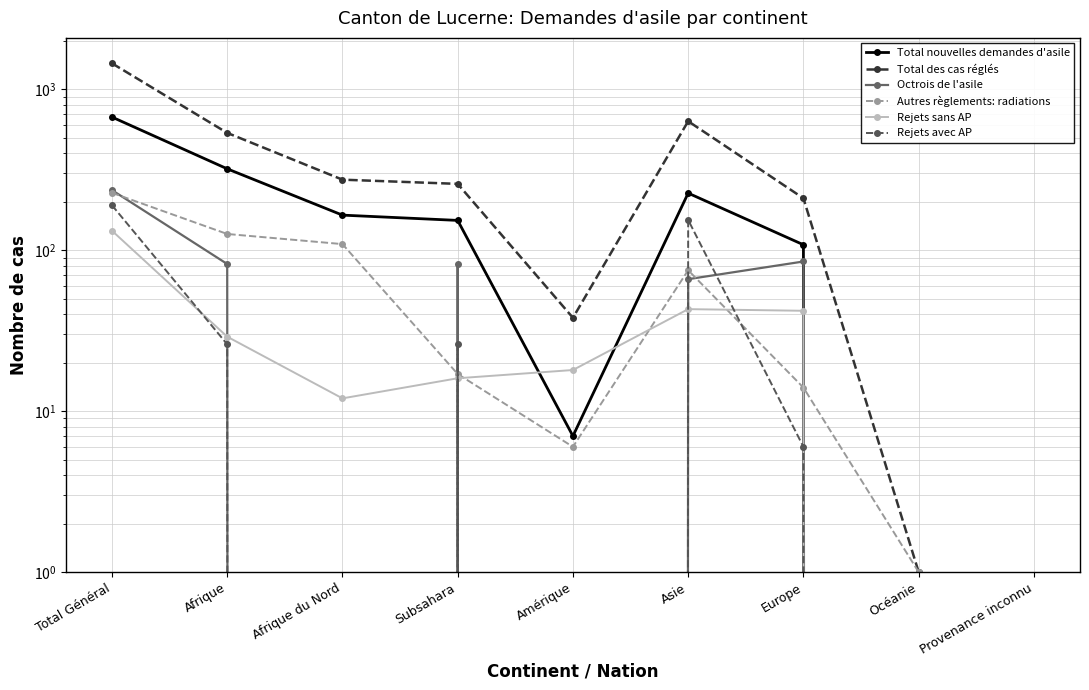

What position from the right is Amérique?

5